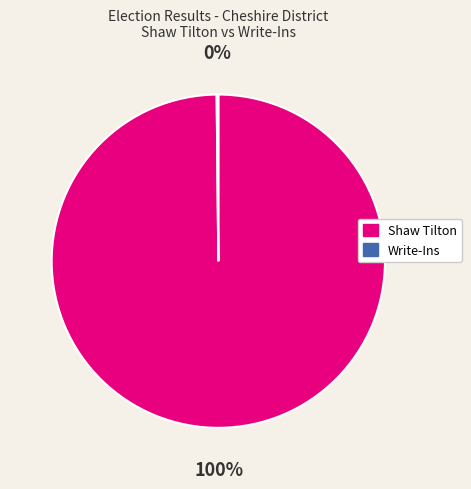

Is there any slice that represents more than half of the pie?

Yes